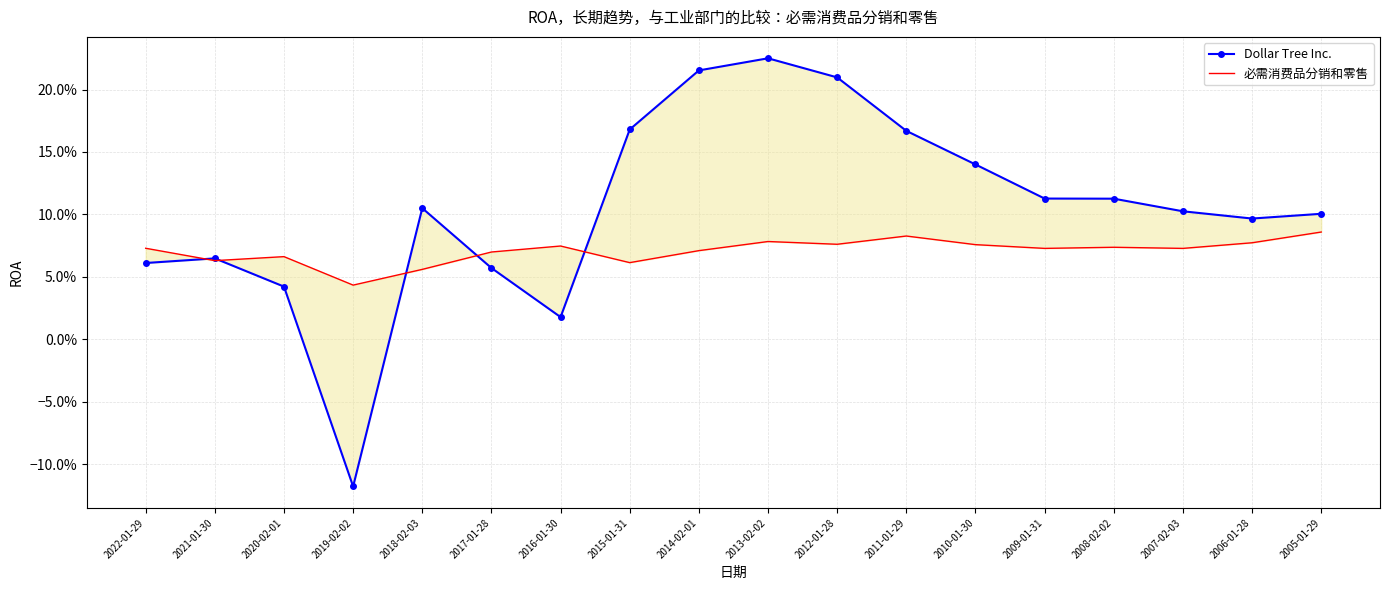

Between 2012-01-28 and 2021-01-30, which is larger?

2012-01-28